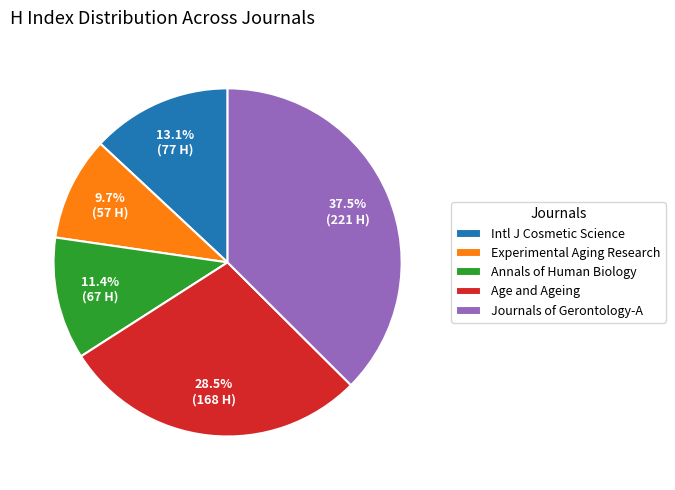

True or false: Annals of Human Biology accounts for 11% of the total.

True